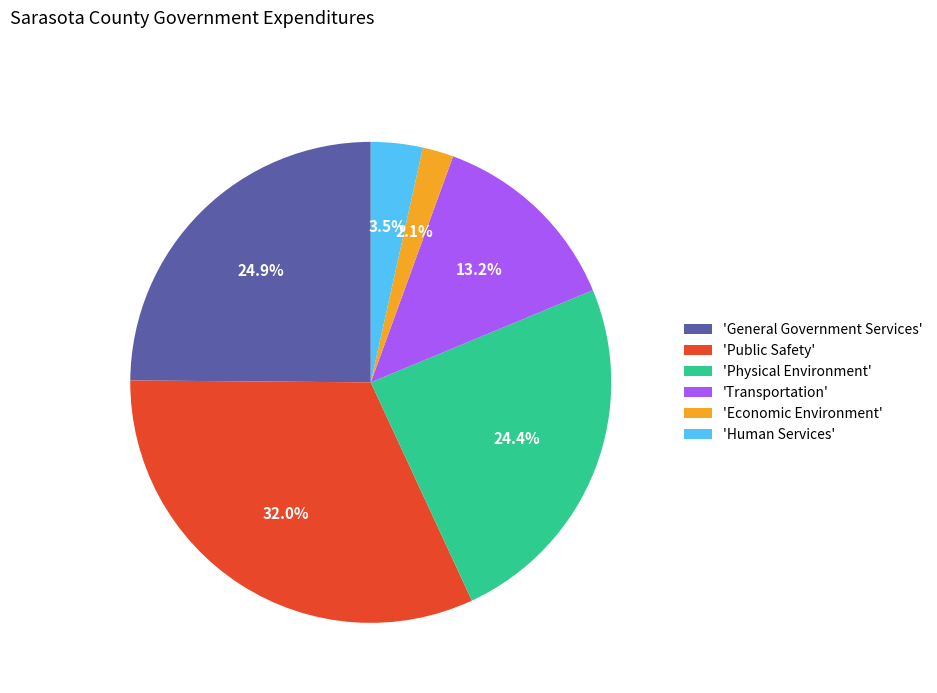

What is the largest slice in the pie chart?

'Public Safety'